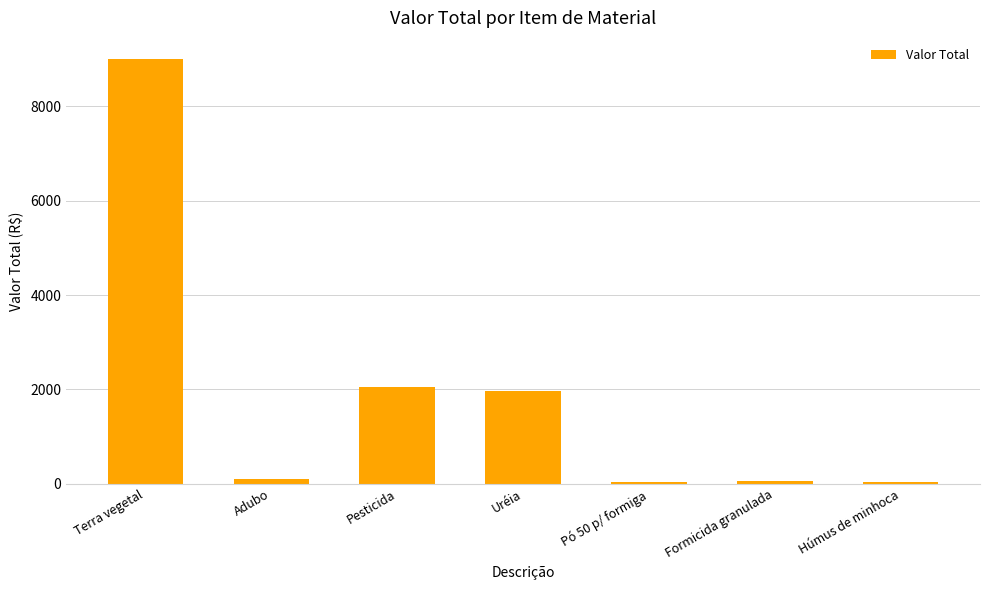

What is the label of the 1st bar from the left?

Terra vegetal